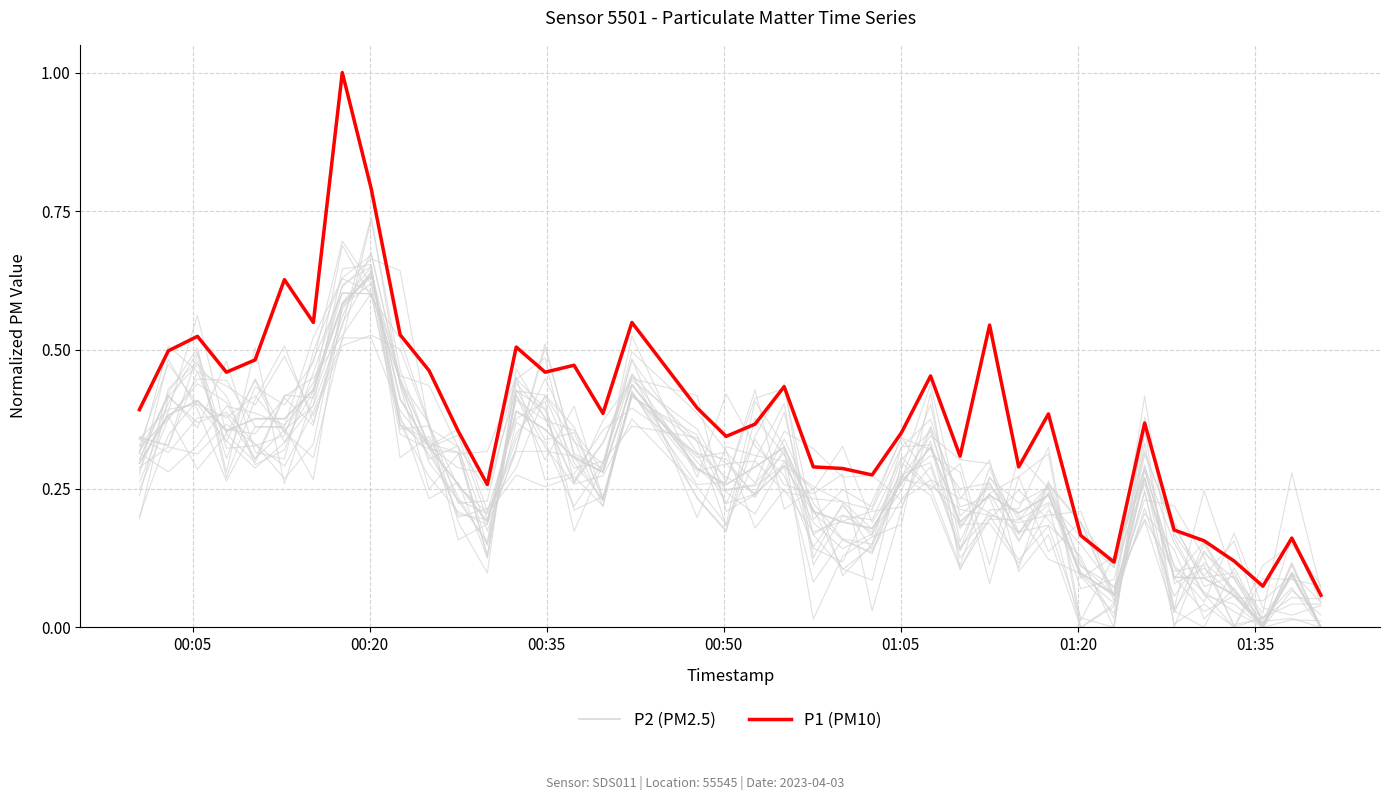

What is the highest value of the P1 (PM10) series?

1.0